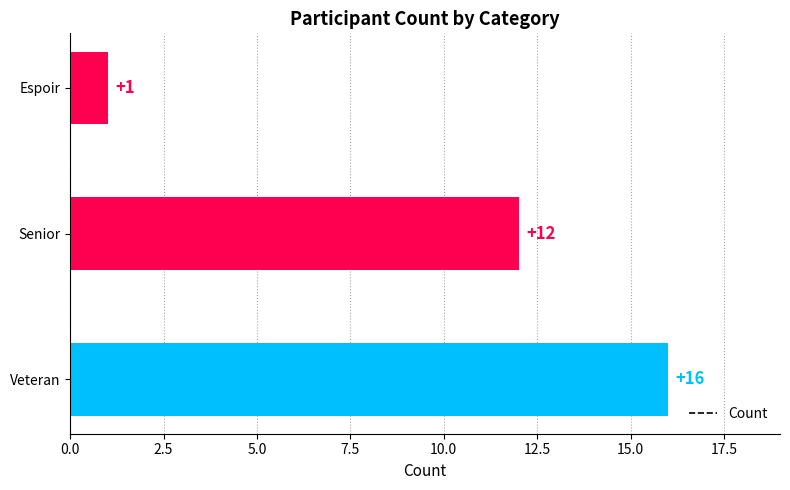

How many bars are there in total?

3